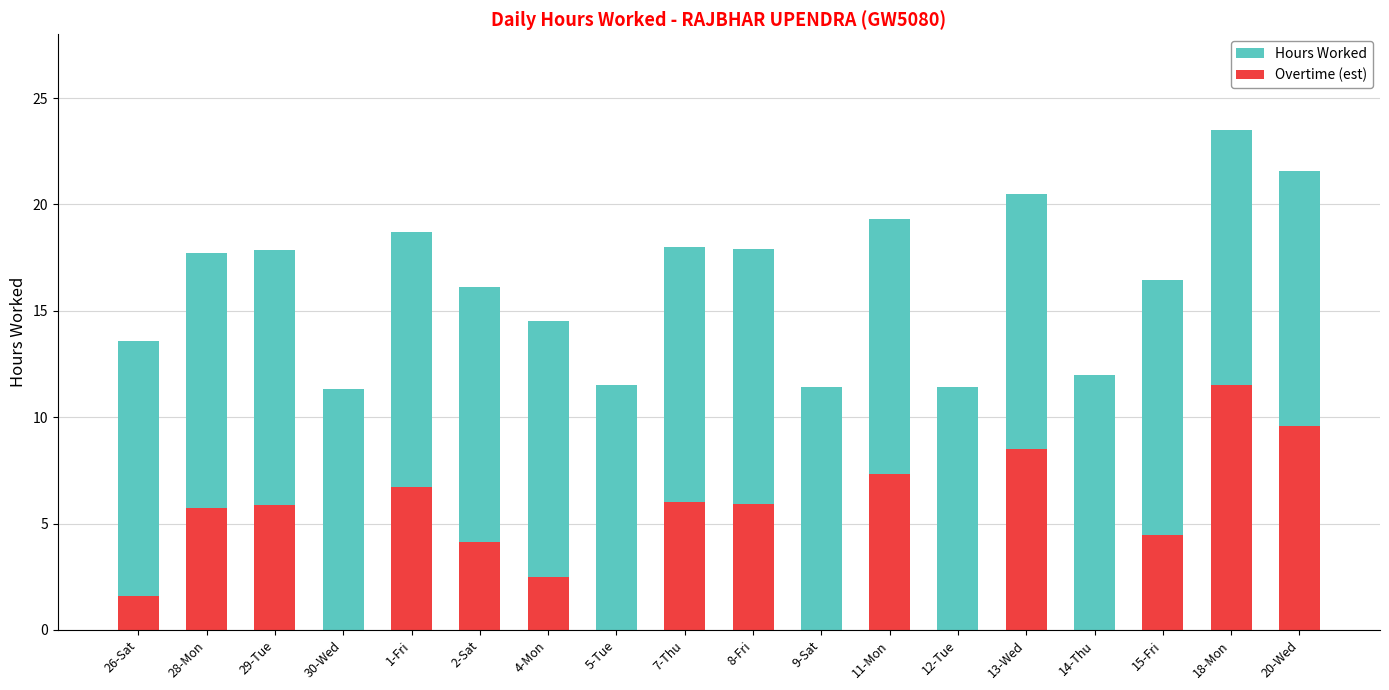

The Overtime (est) series shows 3.9 at 4-Mon. True or false?

False